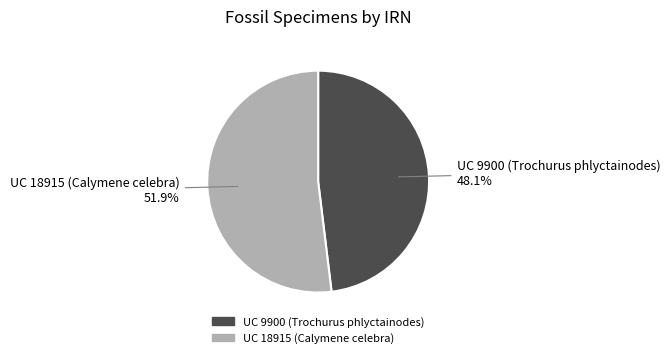

The UC 9900 (Trochurus phlyctainodes) slice represents 57% of the pie. True or false?

False